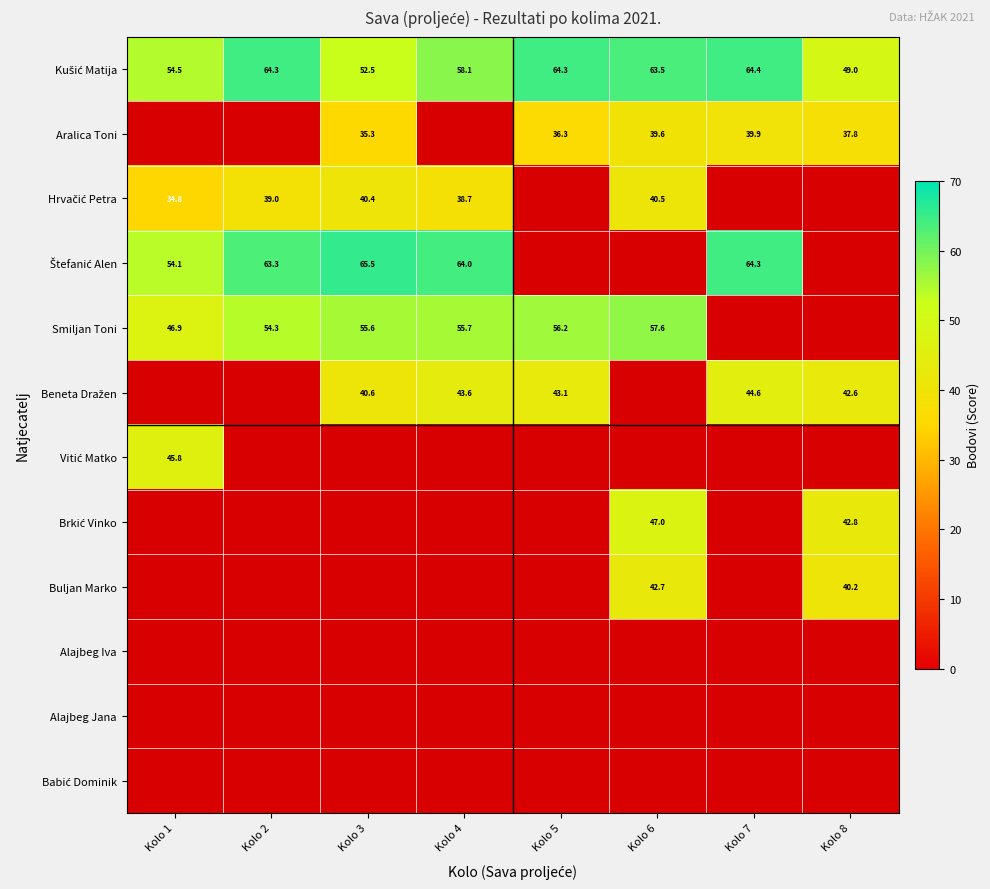

At which label is Štefanić Alen closest to 59?

Kolo 2